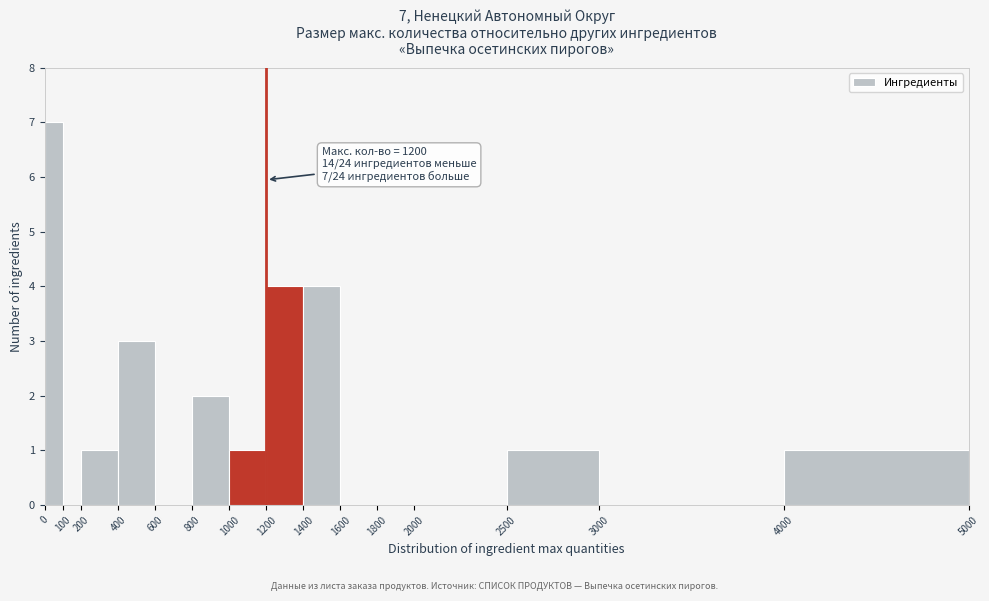

Over which range of the x-axis is the bar tallest?

0 to 100